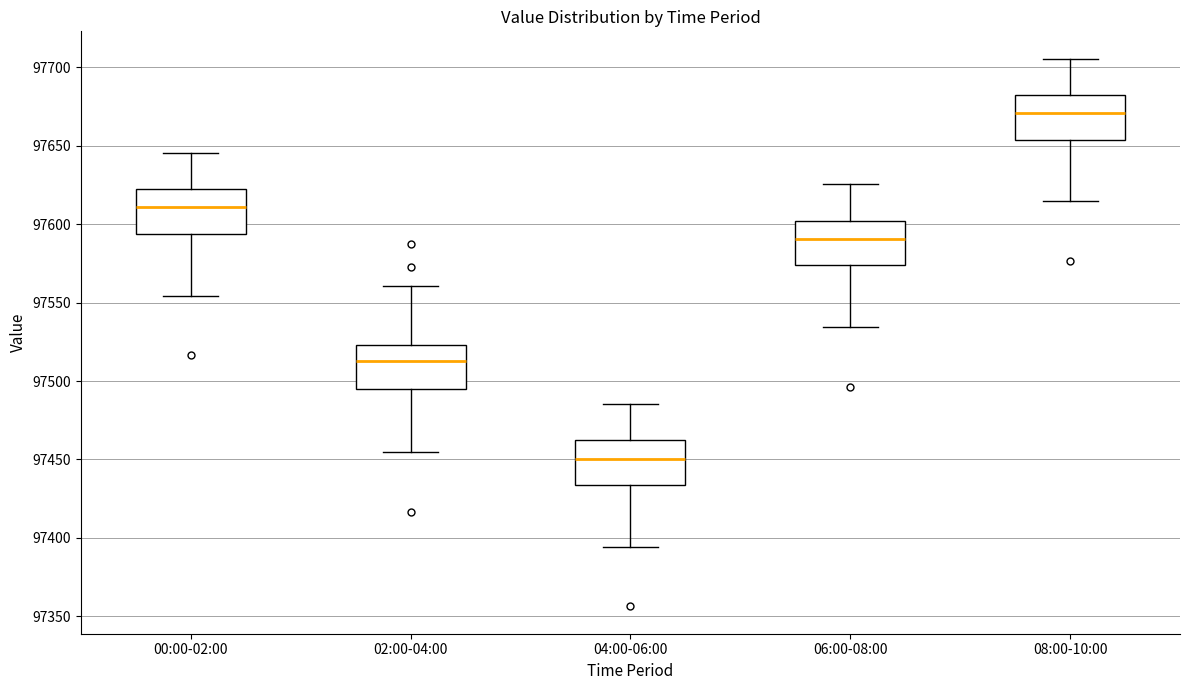

Where is the lower edge of the box for 04:00-06:00 on the y-axis? The values are not printed on the chart, so give them approximately, as read against the axis.

97435